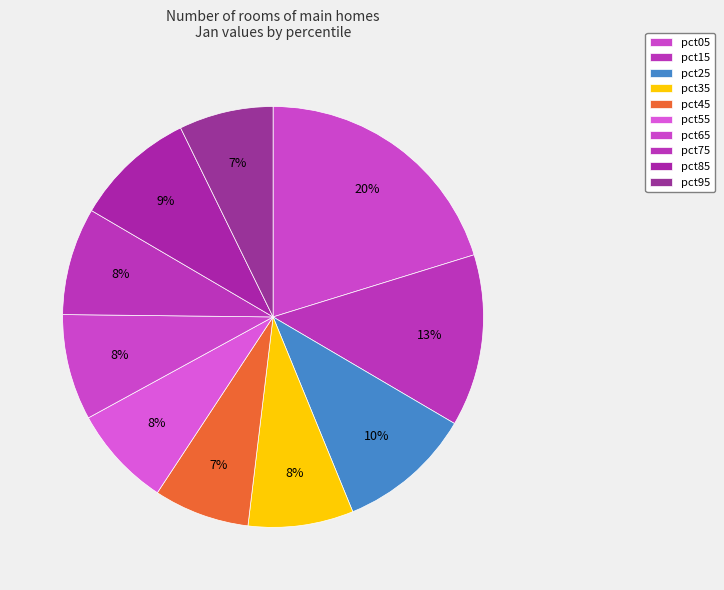

How many slices are in this pie chart?

10